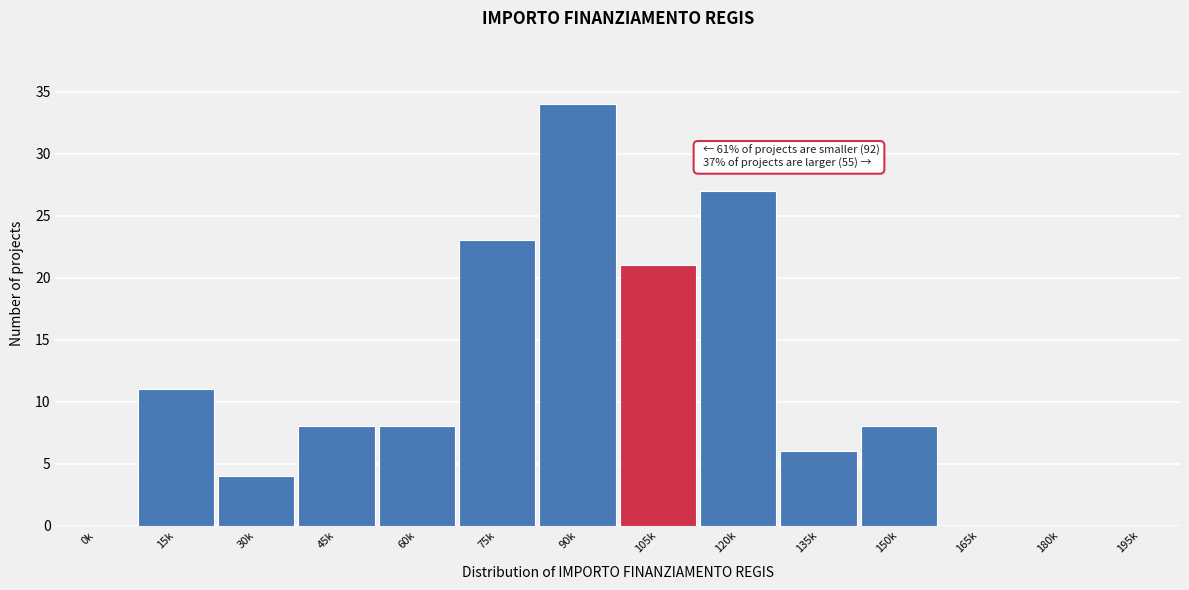

Reading left to right, transcribe all the data shown in this chart.

0k=0	15k=11	30k=4	45k=8	60k=8	75k=23	90k=34	105k=21	120k=27	135k=6	150k=8	165k=0	180k=0	195k=0